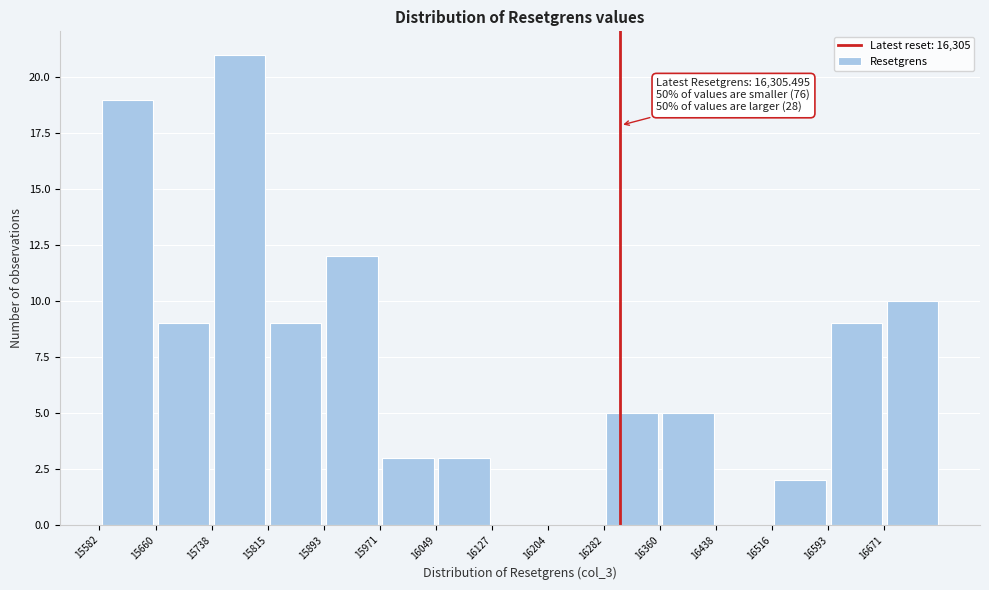

Which range on the x-axis has the tallest bar?

15740 to 15820